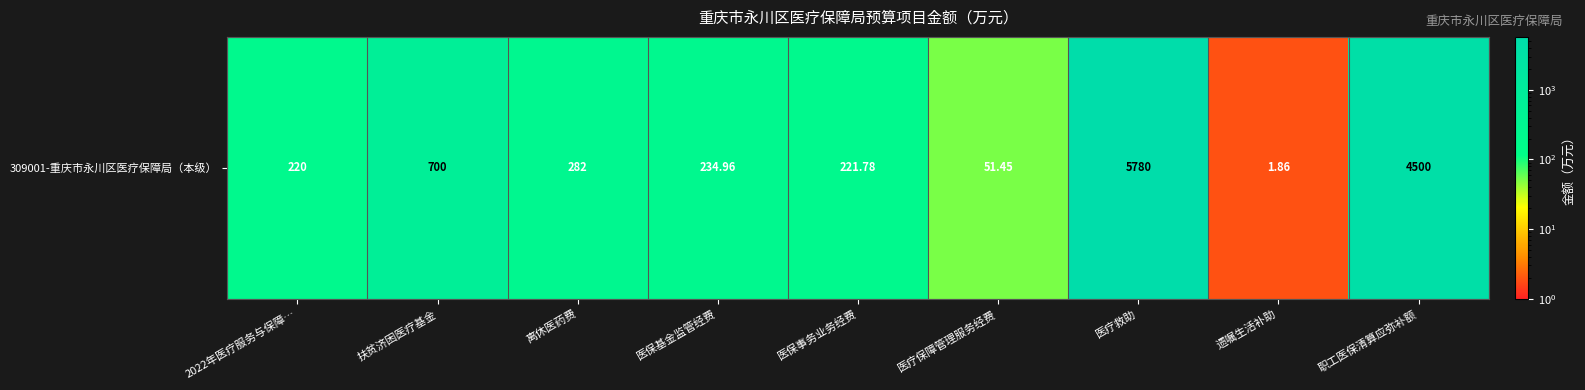

What is the sum of all values?

11992.0